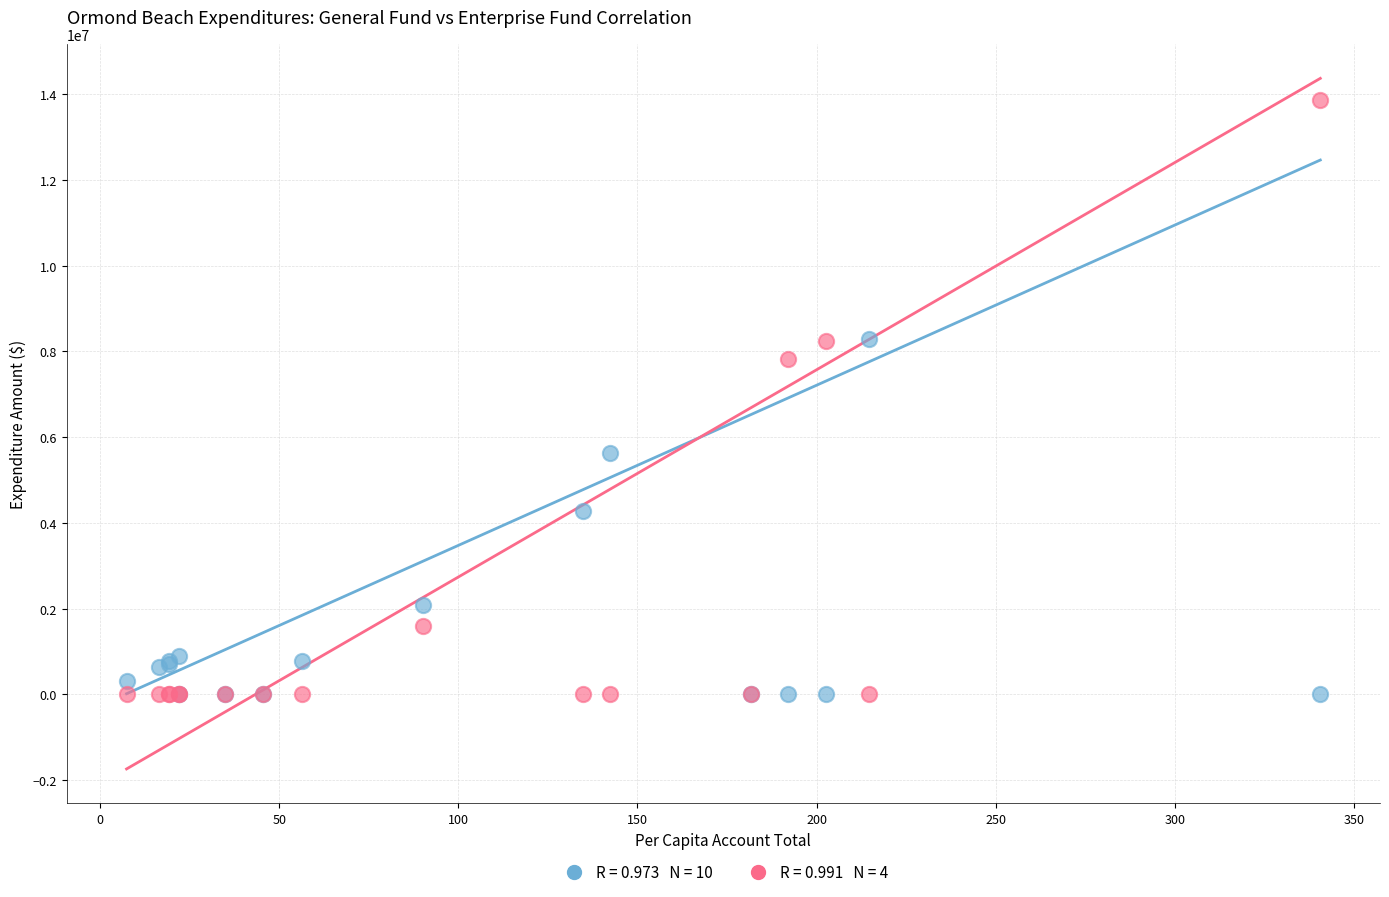

Across all series, what Y value is closest to 6935114?

7816982